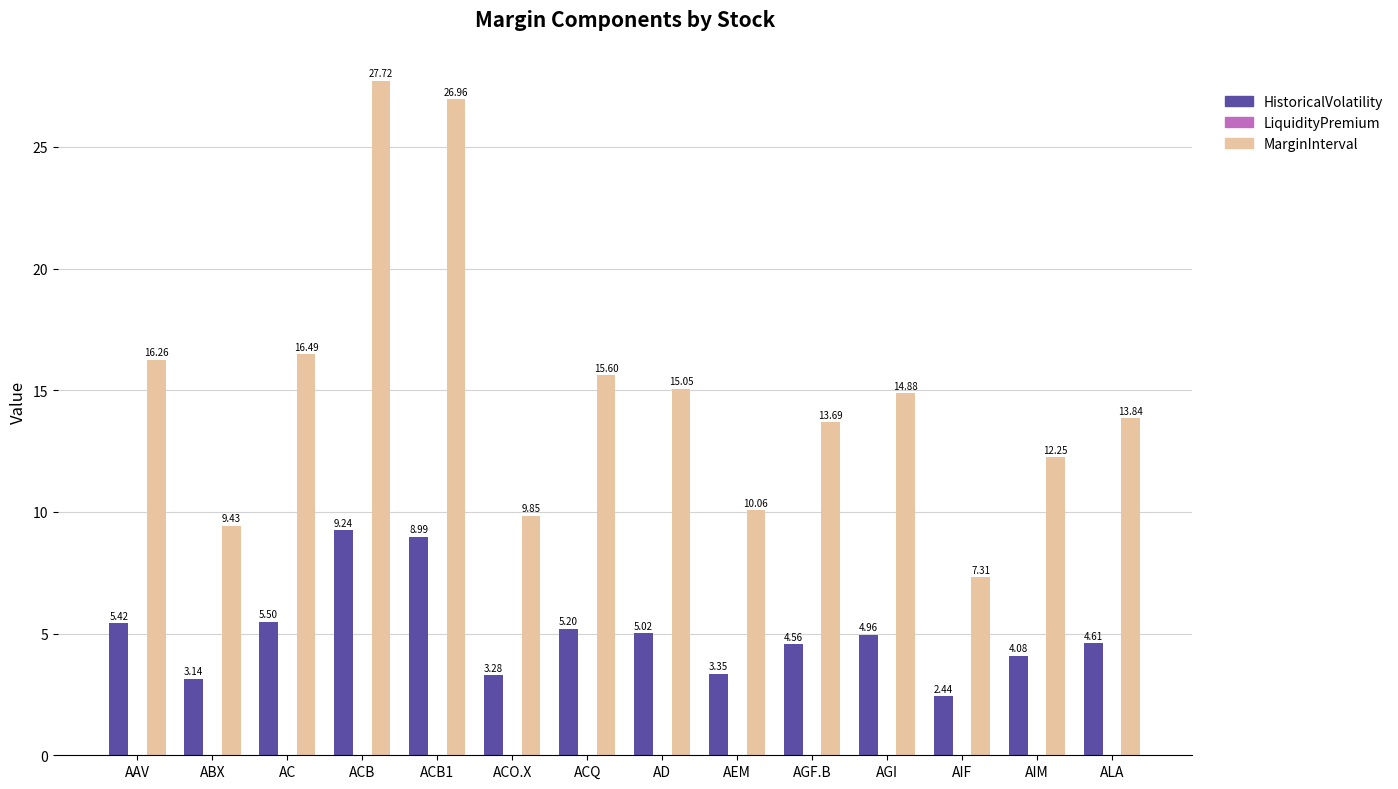

Where is MarginInterval nearest to the value 17?

AC